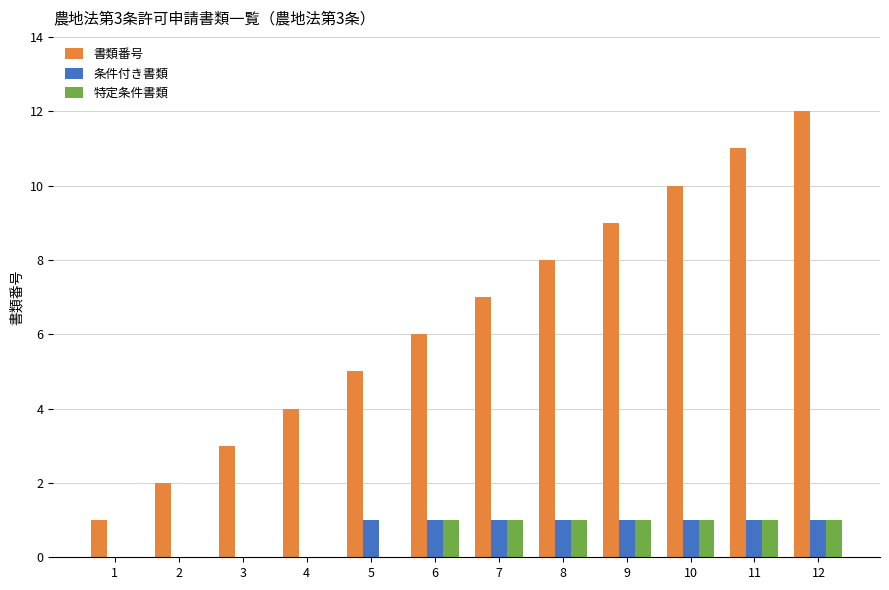

Which series has the largest total across all categories?

書類番号